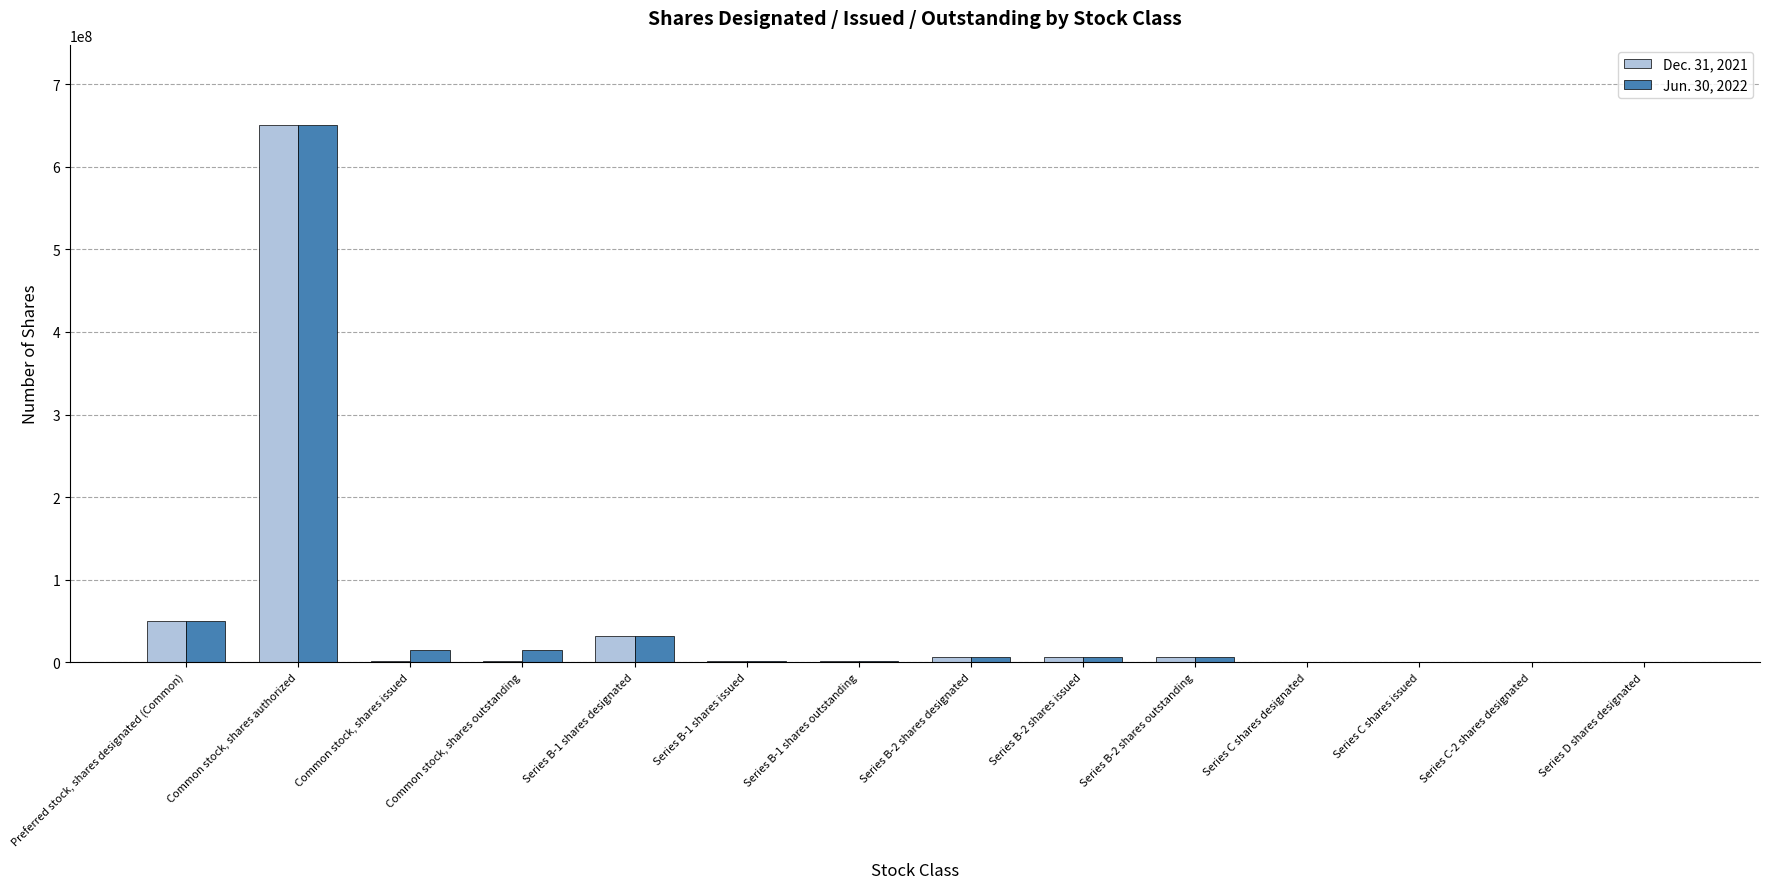

Are the bars horizontal?

No